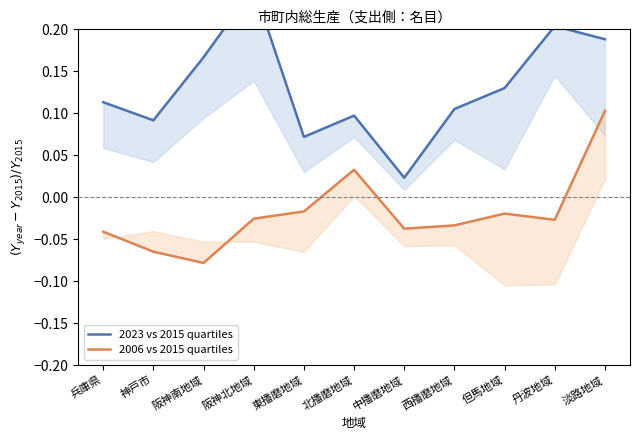

The 2006 vs 2015 quartiles series shows 0.0 at 北播磨地域. True or false?

True